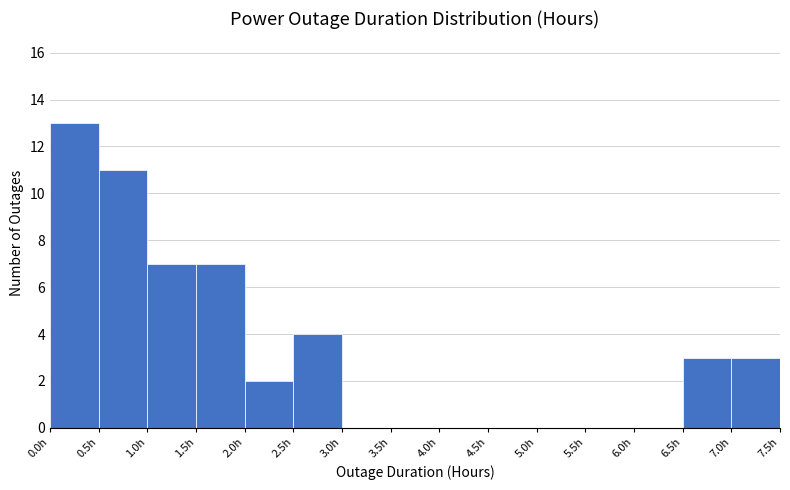

Reading left to right, transcribe this chart: for each bar, give the range it covers on the x-axis and its height. The values are not printed on the chart, so give them approximately, as read against the axis.

0.0 to 0.5: 13
0.5 to 1.0: 11
1.0 to 1.5: 7
1.5 to 2.0: 7
2.0 to 2.5: 2
2.5 to 3.0: 4
3.0 to 3.5: 0
3.5 to 4.0: 0
4.0 to 4.5: 0
4.5 to 5.0: 0
5.0 to 5.5: 0
5.5 to 6.0: 0
6.0 to 6.5: 0
6.5 to 7.0: 3
7.0 to 7.5: 3